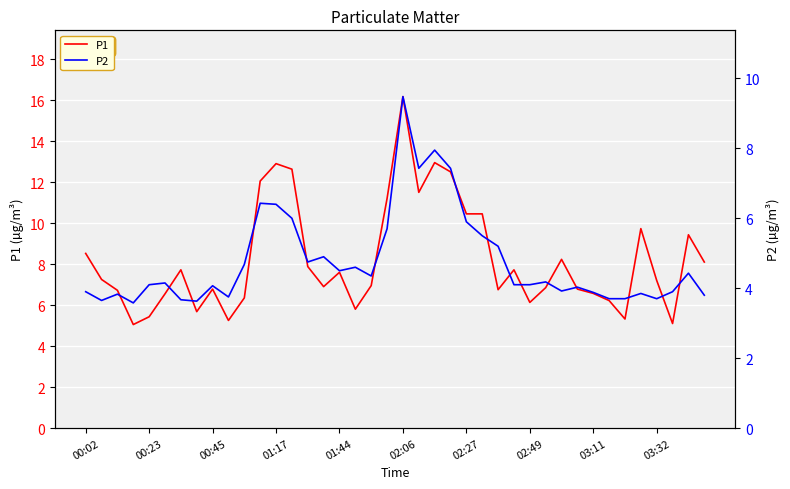

In P2, how many points are lower than both neighbors (excluding endpoints)?

10